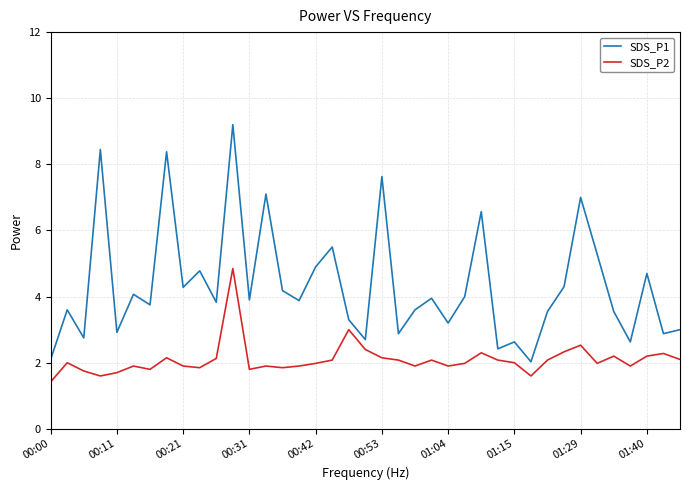

What are all the series names shown in the legend?

SDS_P1, SDS_P2